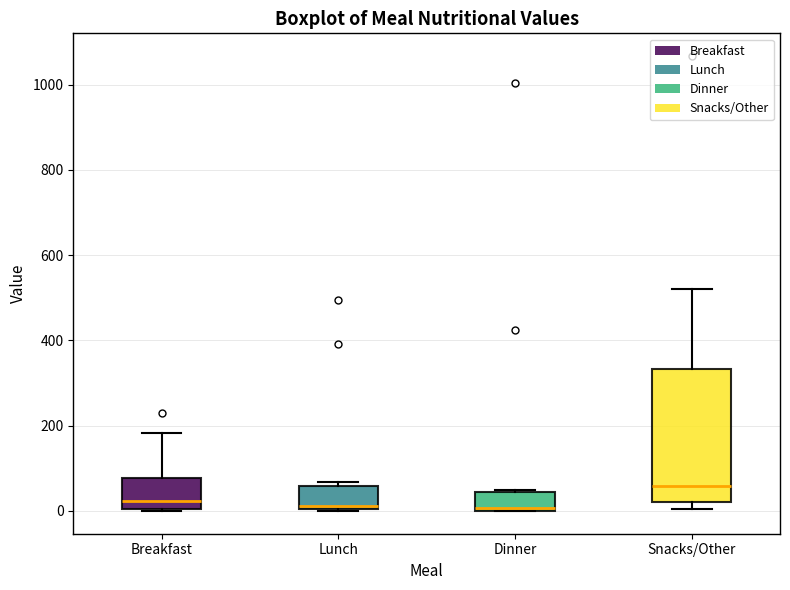

Reading left to right, read every box against the y-axis: the position of its median line, the range the box covers, and the ends of its whiskers. The values are not printed on the chart, so give them approximately, as read against the axis.

Breakfast: median 20, box 0 to 80, whiskers 0 to 180
Lunch: median 20, box 0 to 60, whiskers 0 to 60 (just above the box's upper edge)
Dinner: median 0 (just above the box's lower edge), box 0 to 40, whiskers 0 to 60
Snacks/Other: median 60, box 20 to 340, whiskers 0 to 520